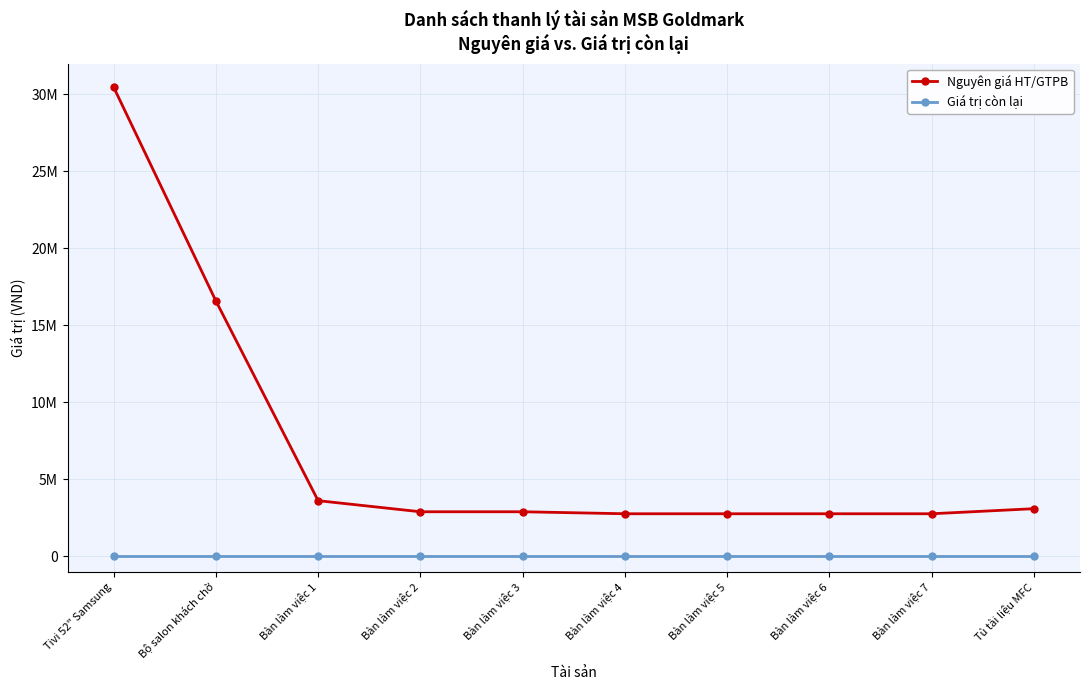

List the series in order of their overall mean, lowest first.

Giá trị còn lại, Nguyên giá HT/GTPB